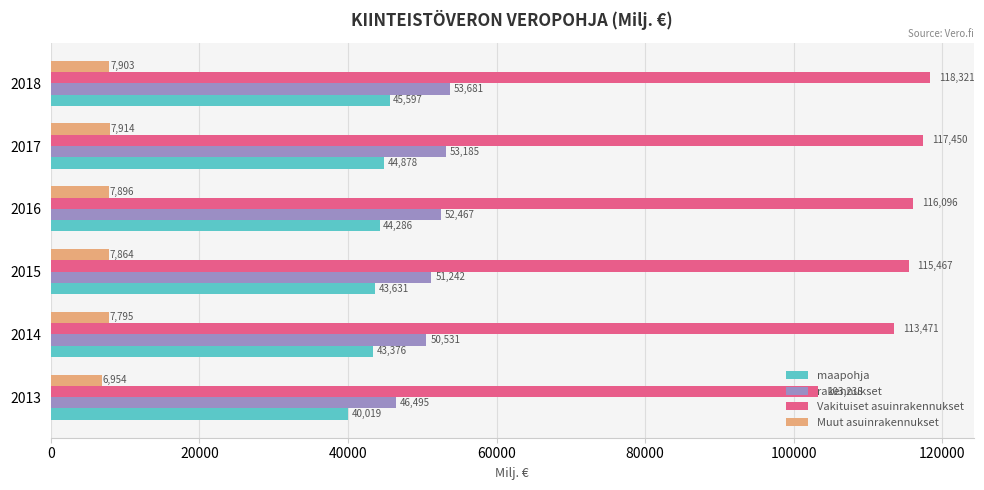

At which category is the sum across all series the highest?

2018